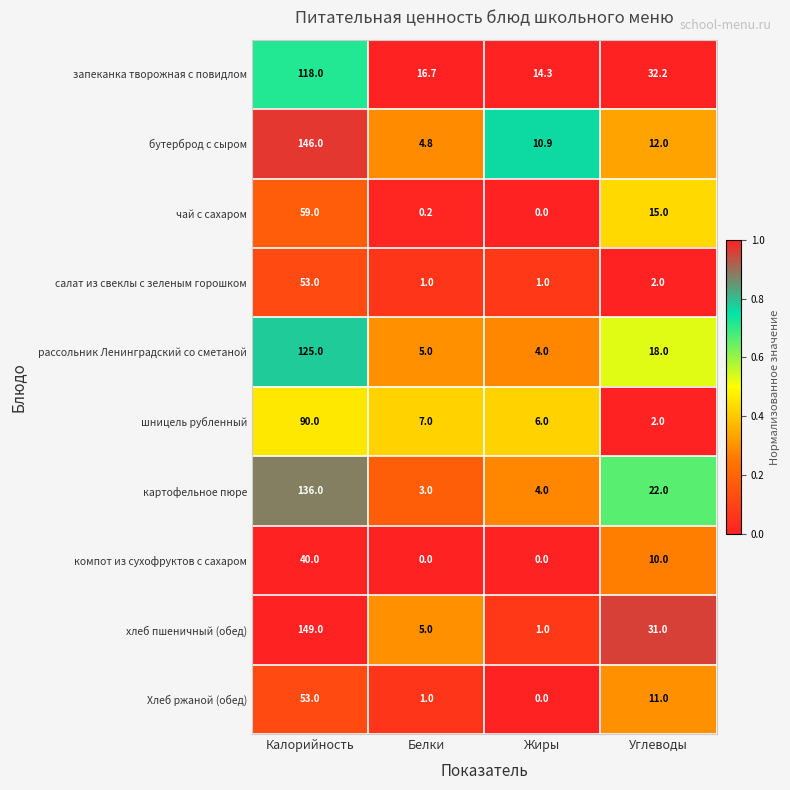

What is the total value across all series at Углеводы?

155.2